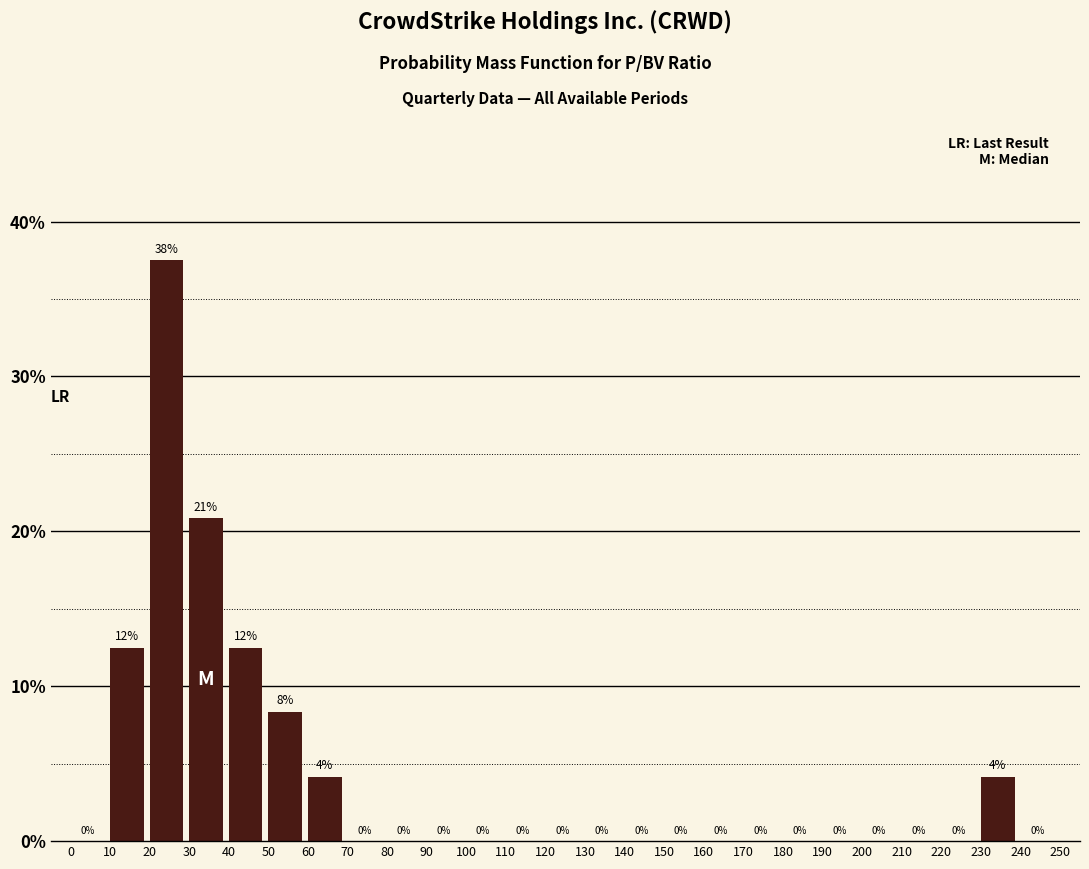

Which range on the x-axis has the tallest bar?

20 to 30